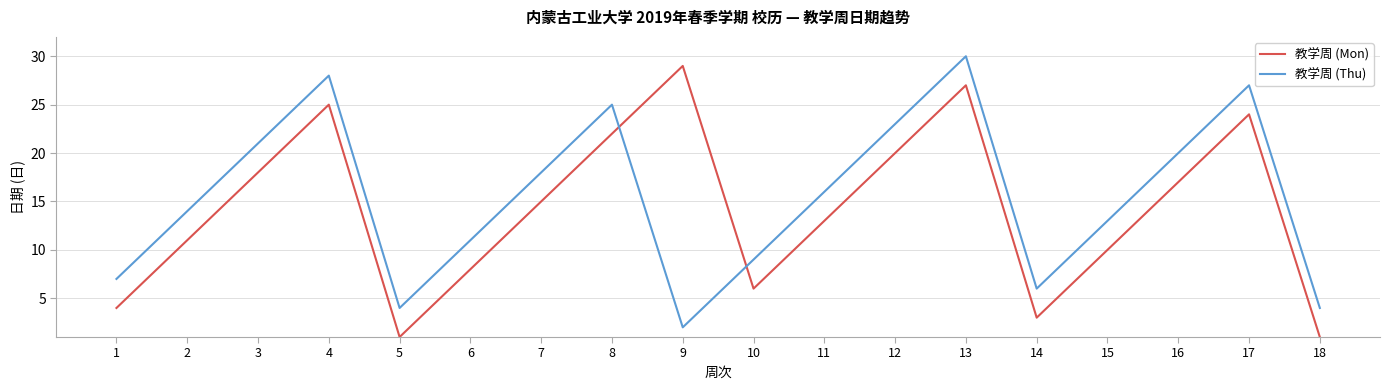

Reading left to right, what are all the values shown in this chart?

教学周 (Mon): 4	11	18	25	1	8	15	22	29	6	13	20	27	3	10	17	24	1
教学周 (Thu): 7	14	21	28	4	11	18	25	2	9	16	23	30	6	13	20	27	4